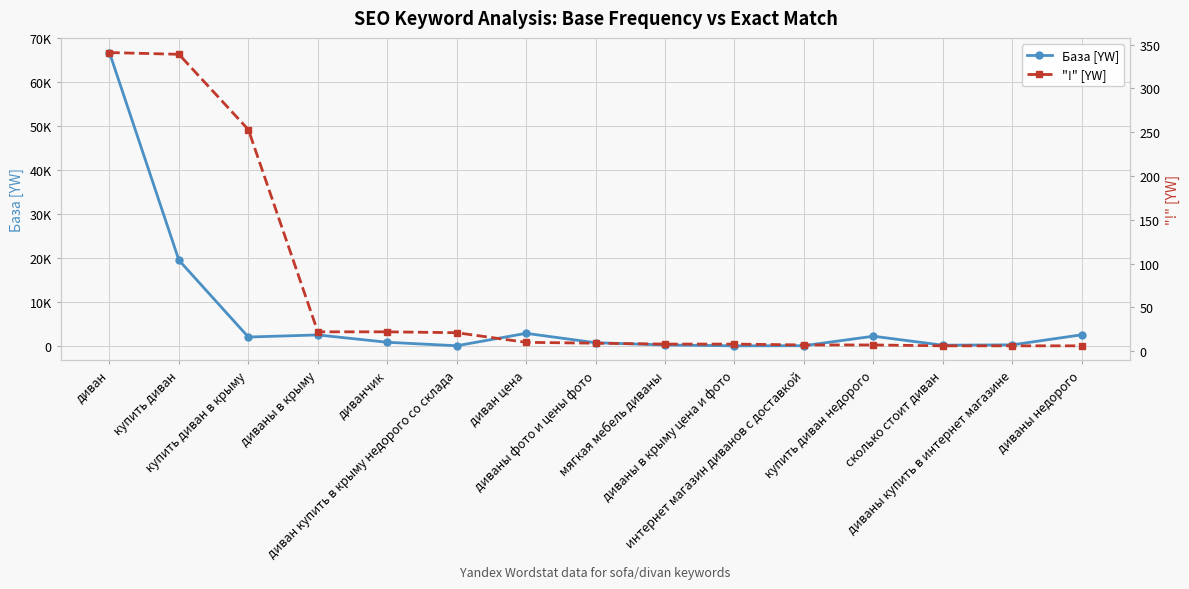

What position from the left is купить диван недорого?

12